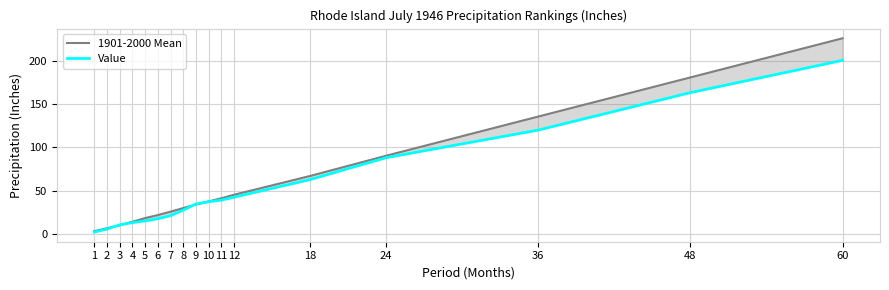

At which category does the chart reach its peak across all series?

60